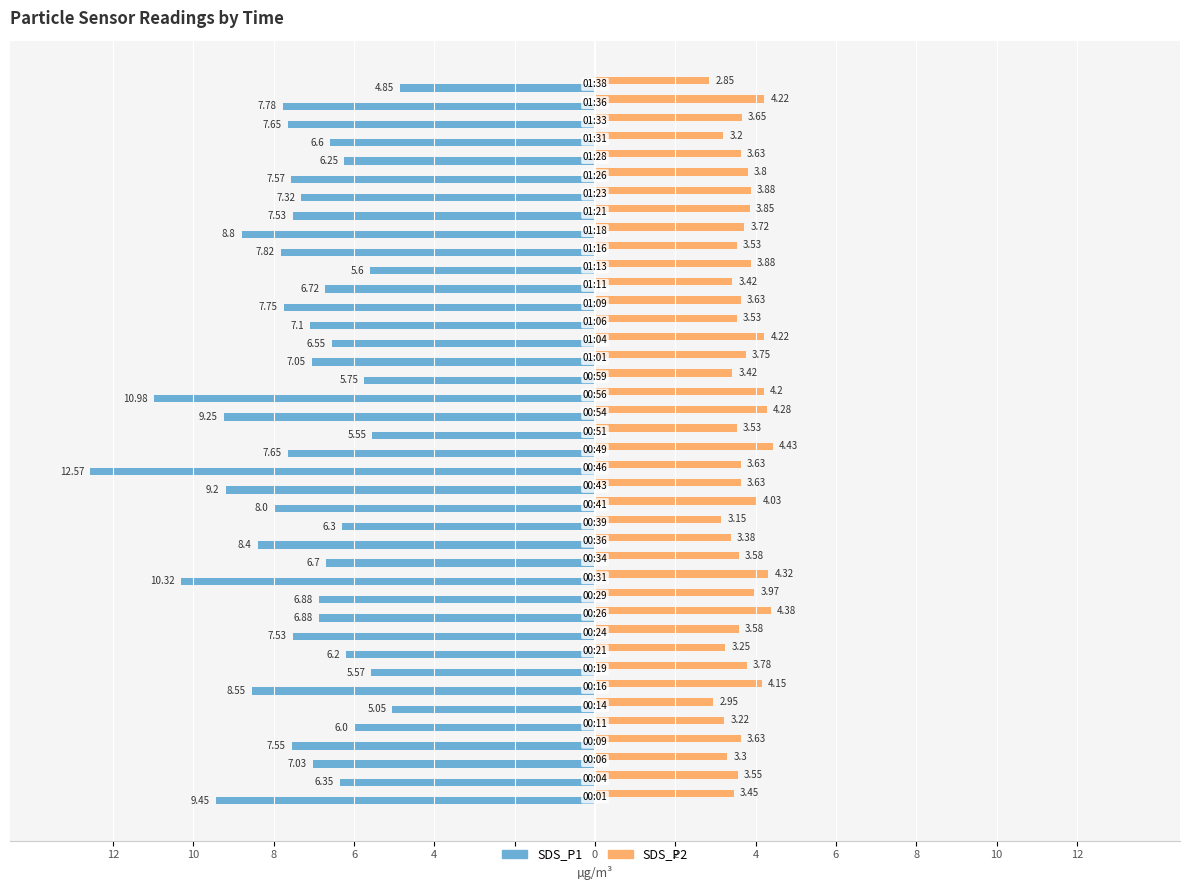

What are all the series names shown in the legend?

SDS_P1, SDS_P2